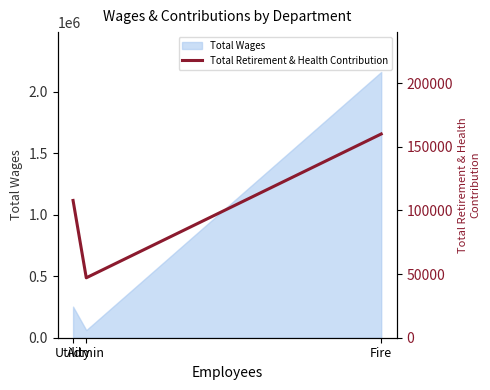

Rank the categories by value from highest to lowest.

Fire, Utility, Admin